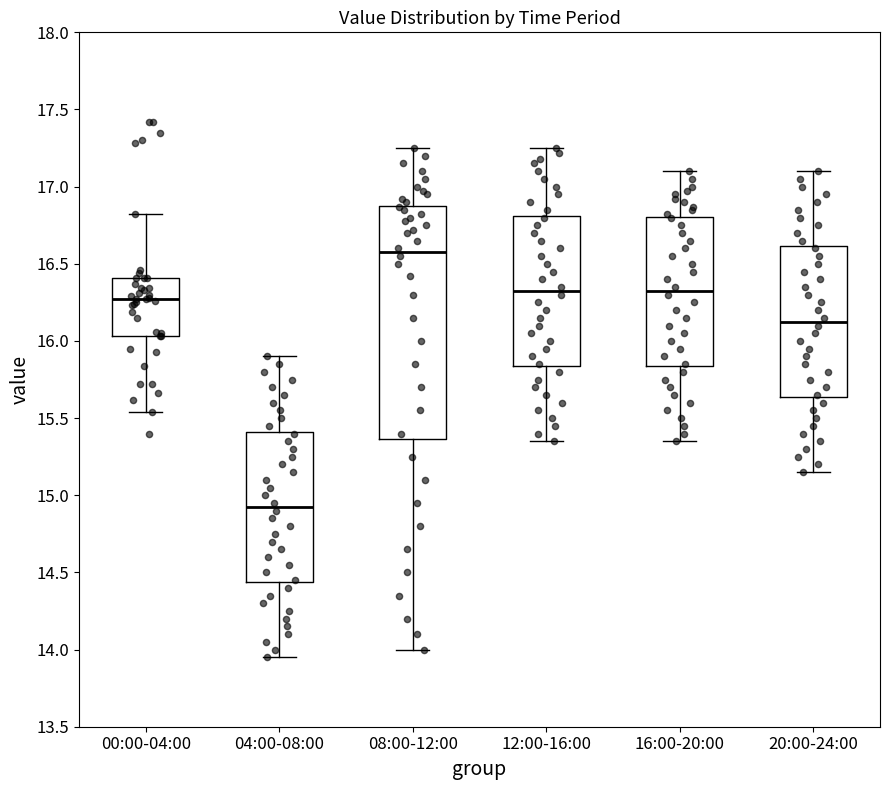

Where does the lower whisker of the box for 04:00-08:00 end on the y-axis? The values are not printed on the chart, so give them approximately, as read against the axis.

13.95